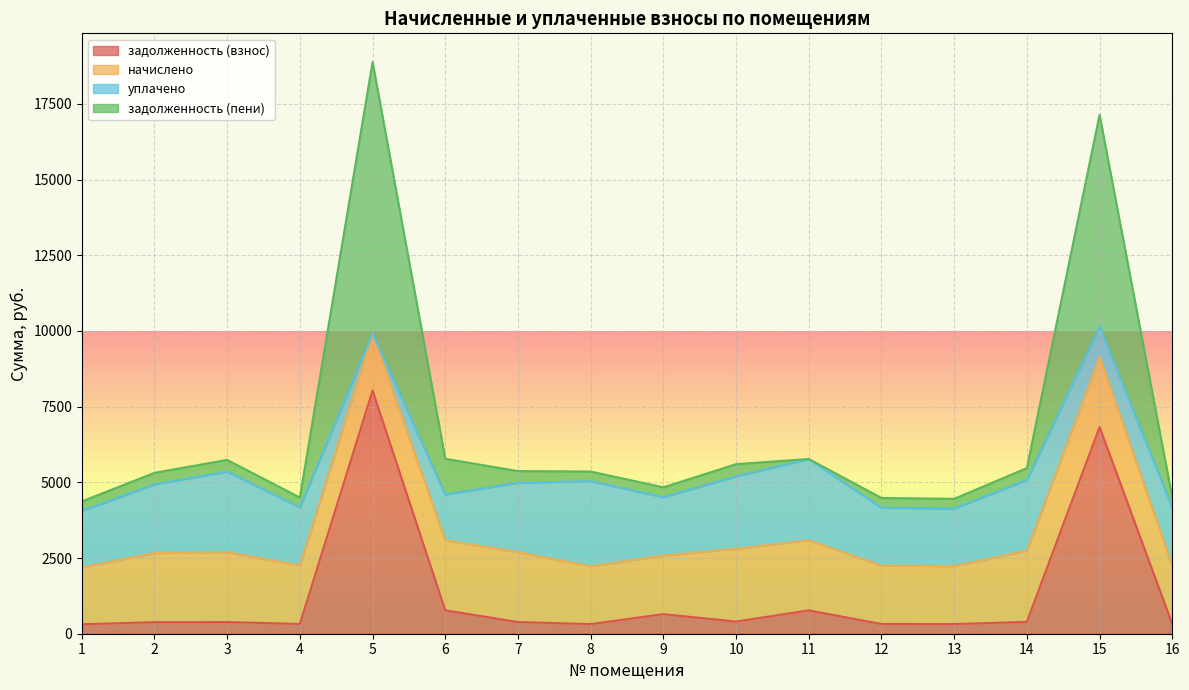

What is the approximate value of задолженность (взнос) at 11?

771.6